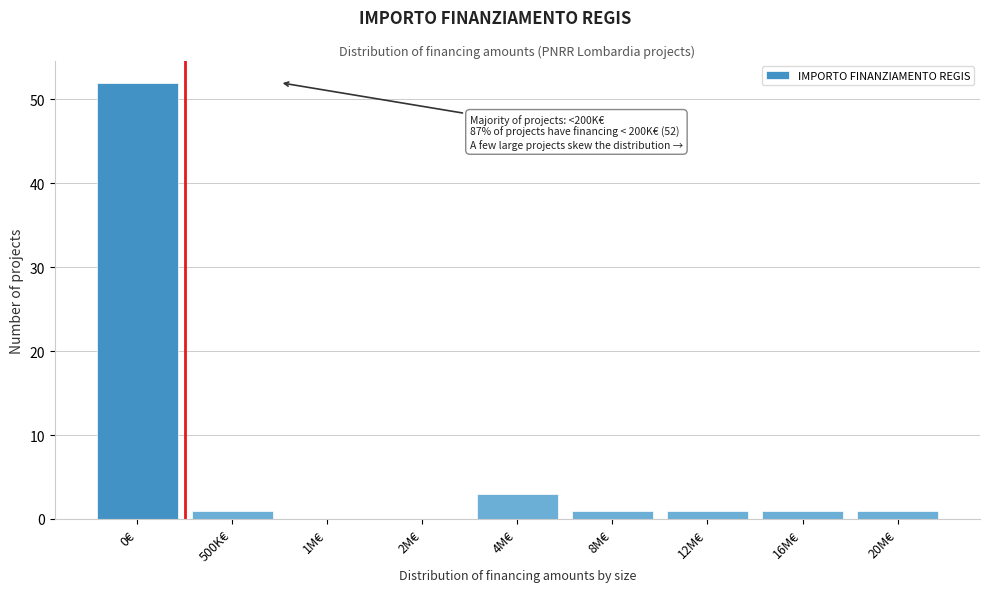

Reading right to left, transcribe all the data shown in this chart.

20M€=1	16M€=1	12M€=1	8M€=1	4M€=3	2M€=0	1M€=0	500K€=1	0€=52